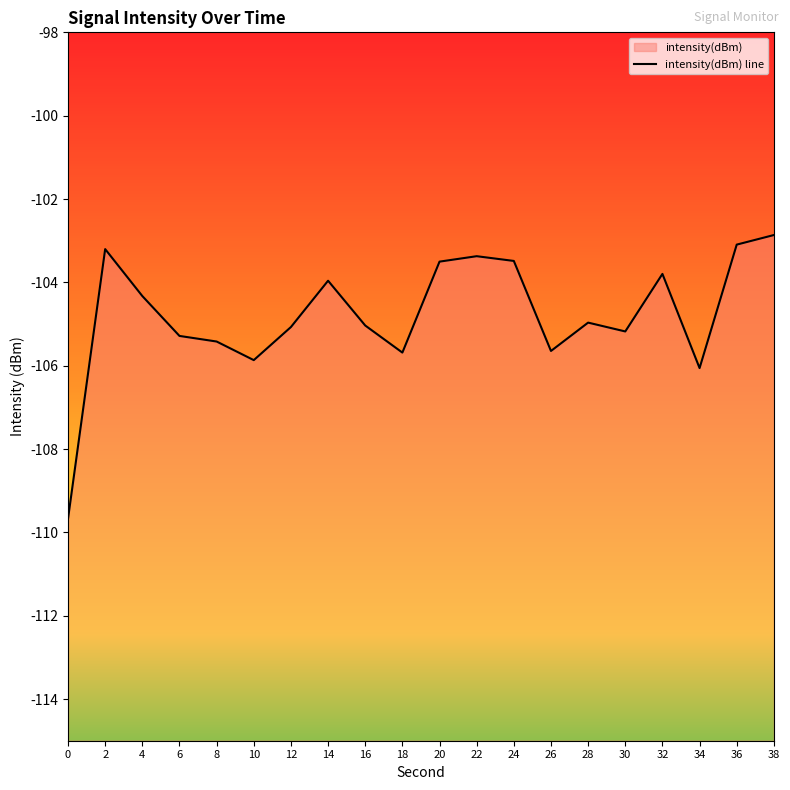

What is the change in value from 4 to 8?

-1.1